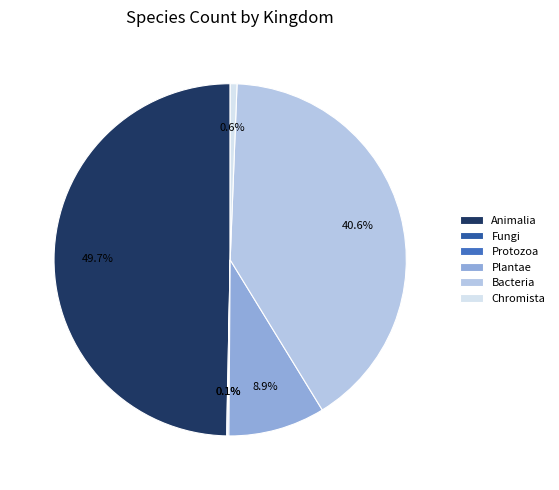

Does Plantae represent more than half of the total?

No